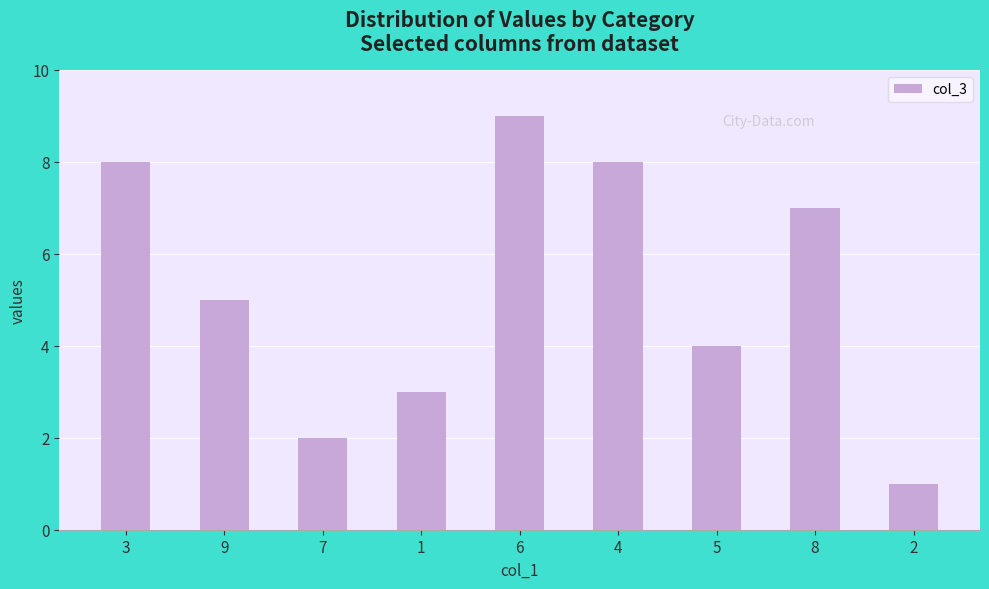

What is the sum of all values?

47